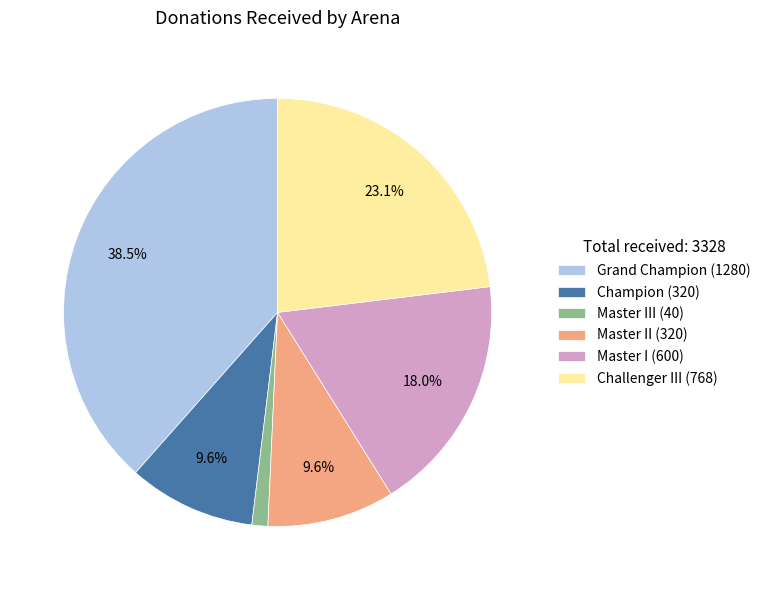

Do Challenger III (768) and Master I (600) together represent more than half of the pie?

No